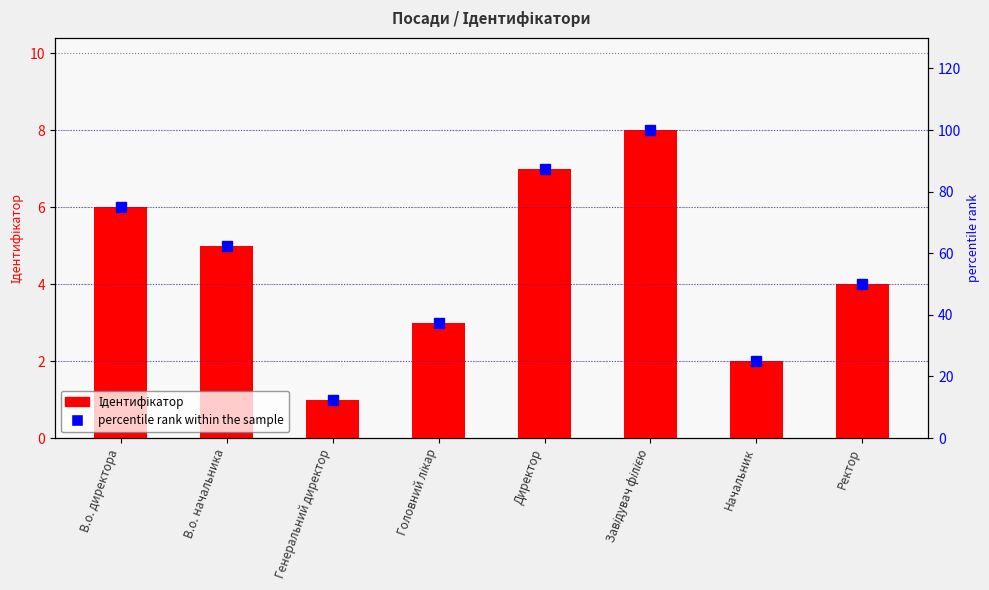

Rank the series by their average value, from highest to lowest.

percentile rank within the sample, Ідентифікатор